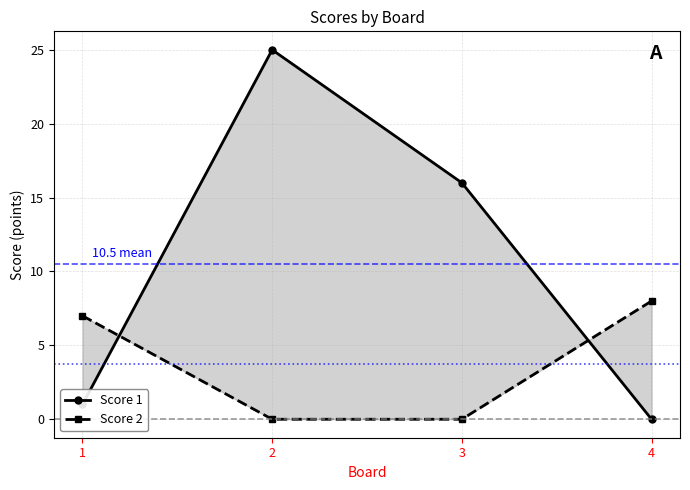

Is it true that Score 2 equals 2 at 1?

False